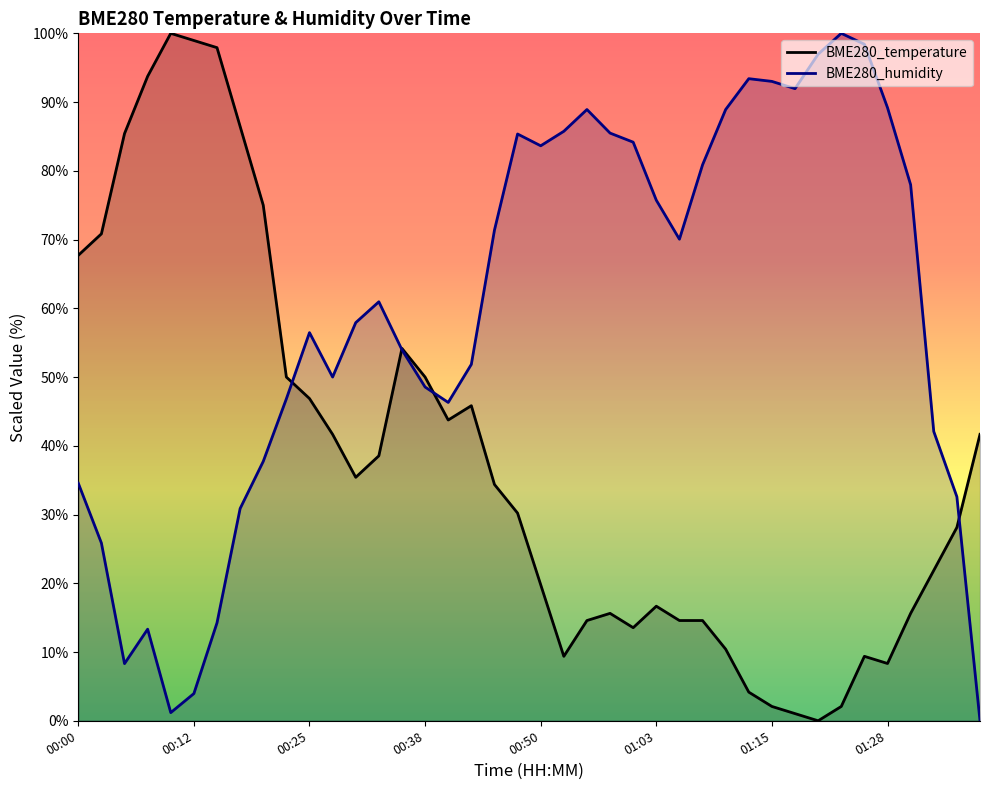

List the labels in order of BME280_humidity value, smallest first.

01:38, 00:10, 00:12, 00:05, 00:07, 00:15, 00:02, 00:17, 01:35, 00:00, 00:20, 01:33, 00:40, 00:22, 00:38, 00:27, 00:43, 00:35, 00:25, 00:30, 00:32, 01:05, 00:45, 01:03, 01:30, 01:08, 00:50, 01:00, 00:48, 00:58, 00:53, 00:55, 01:10, 01:28, 01:18, 01:15, 01:13, 01:20, 01:25, 01:23